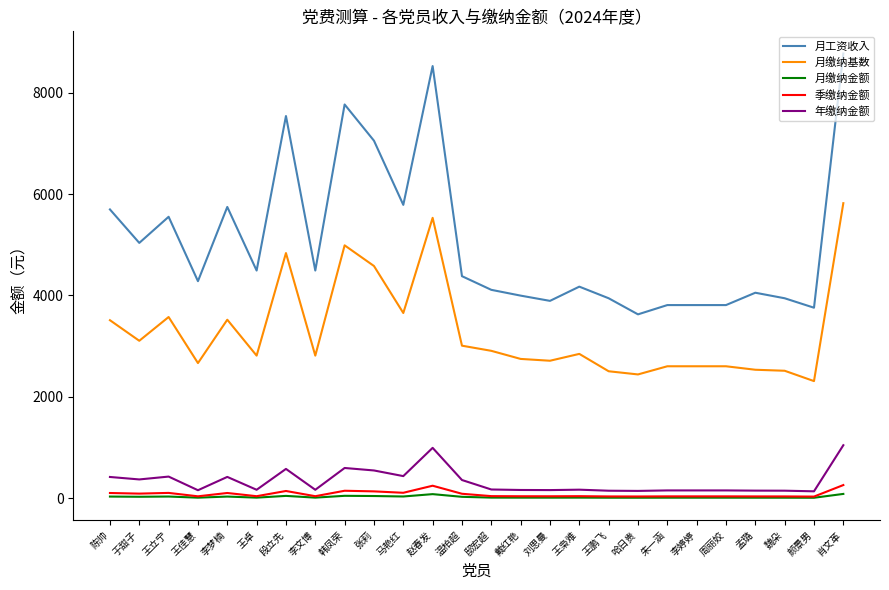

Which series has the largest total across all categories?

月工资收入